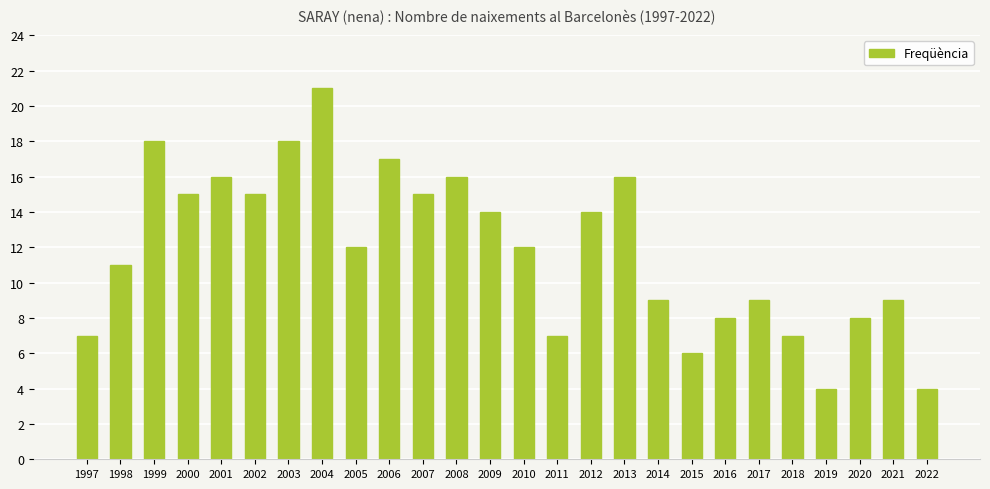

Reading left to right, transcribe all the data shown in this chart.

1997=7	1998=11	1999=18	2000=15	2001=16	2002=15	2003=18	2004=21	2005=12	2006=17	2007=15	2008=16	2009=14	2010=12	2011=7	2012=14	2013=16	2014=9	2015=6	2016=8	2017=9	2018=7	2019=4	2020=8	2021=9	2022=4